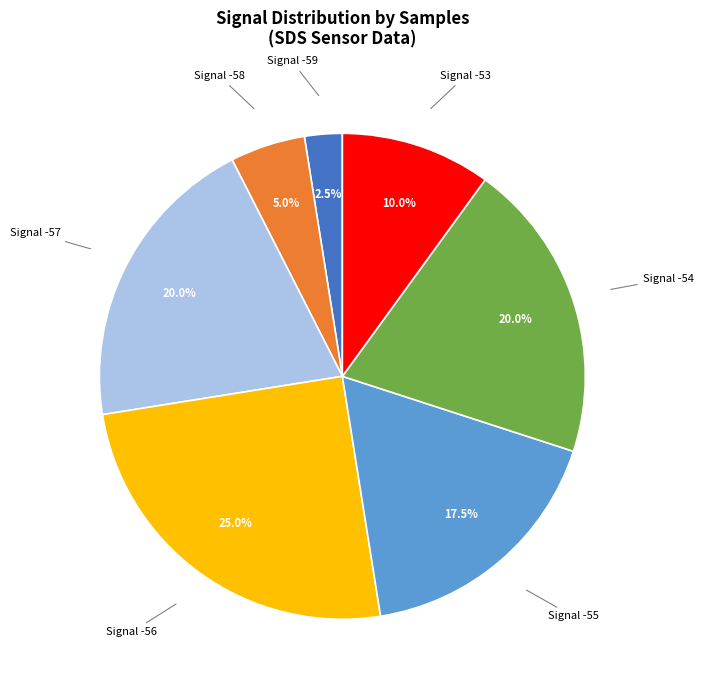

How many slices are in this pie chart?

7